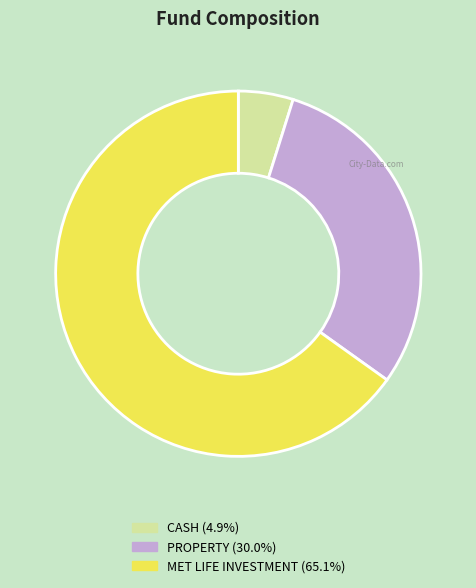

What is the ratio of the value at MET LIFE INVESTMENT to the value at PROPERTY?

2.2